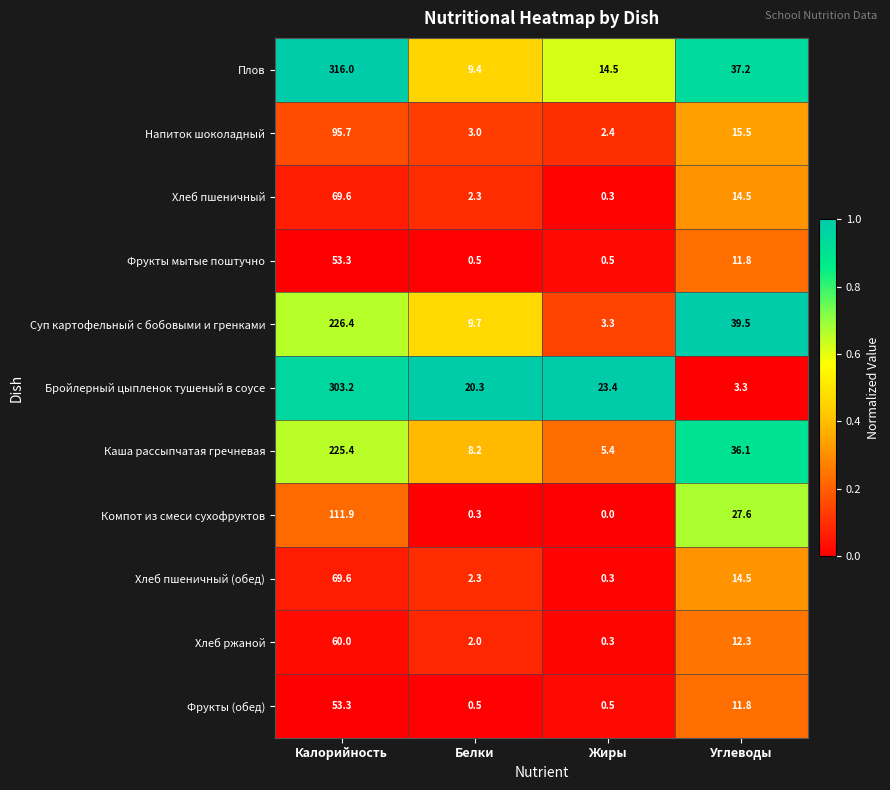

What is the approximate value of Напиток шоколадный at Жиры?

2.4